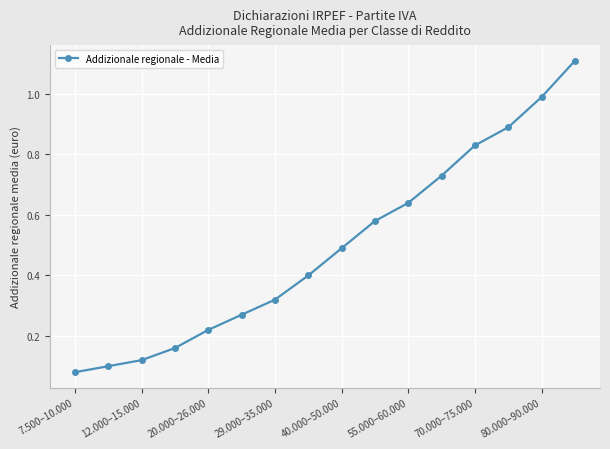

True or false: there are more than 2 points higher than both neighbors.

False